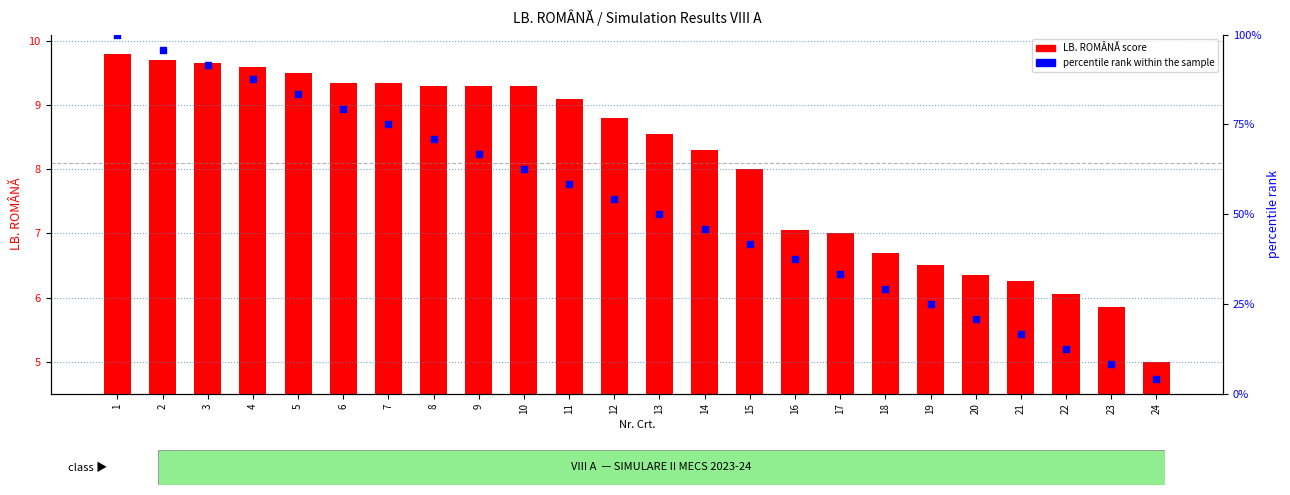

Which series contains the highest Y value?

percentile rank within the sample